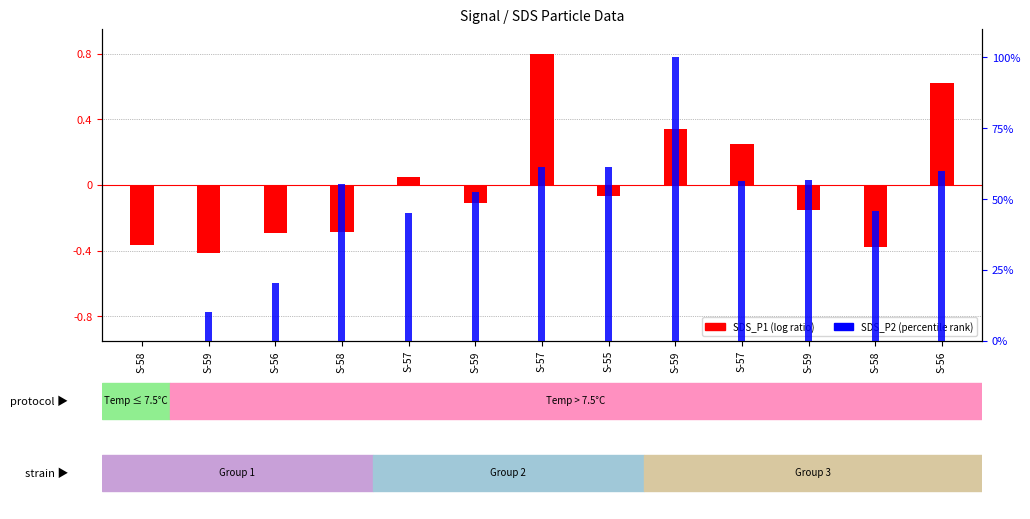

Rank the series by their maximum value, from lowest to highest.

SDS_P1 (log ratio), SDS_P2 (percentile)